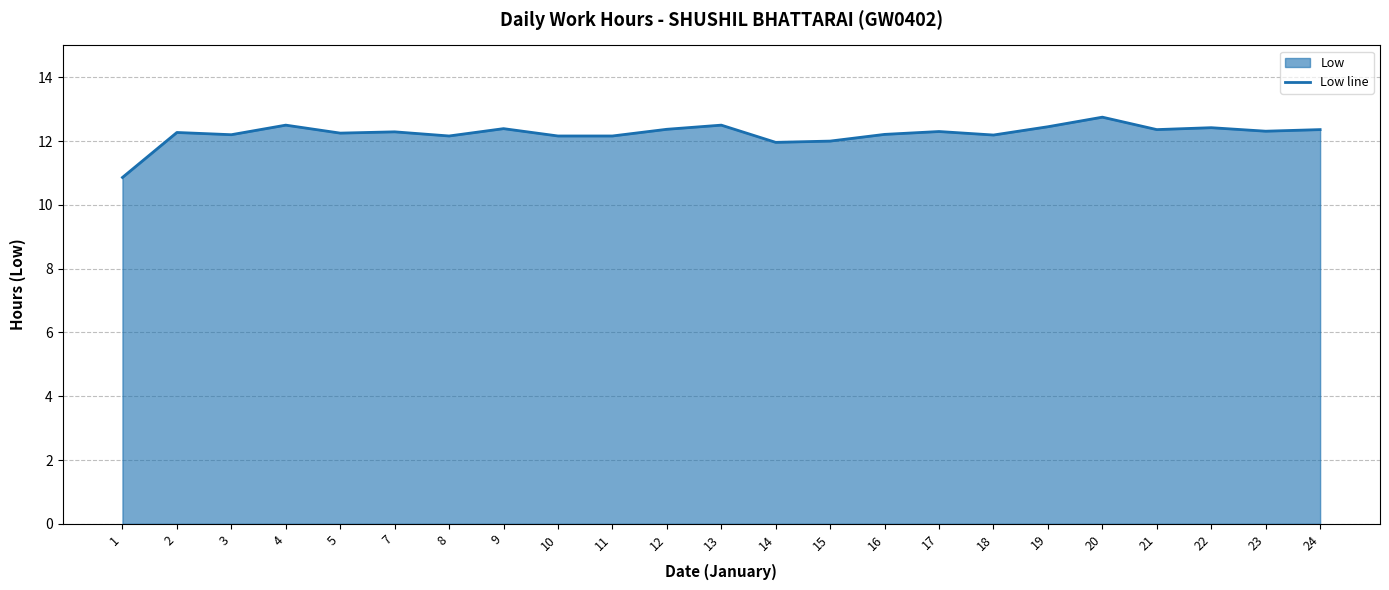

List the labels in order of value, smallest first.

1, 14, 15, 8, 10, 11, 18, 3, 16, 5, 2, 7, 17, 23, 21, 24, 12, 9, 22, 19, 4, 13, 20